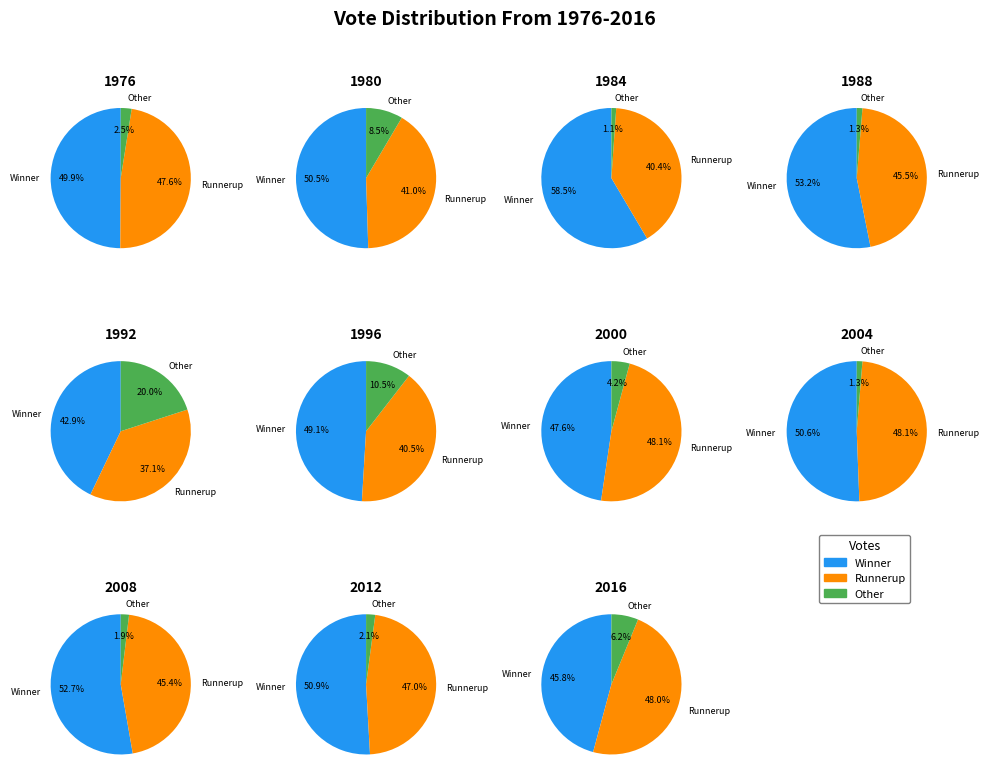

Combined, do 6 and 9 account for over 50%?

No